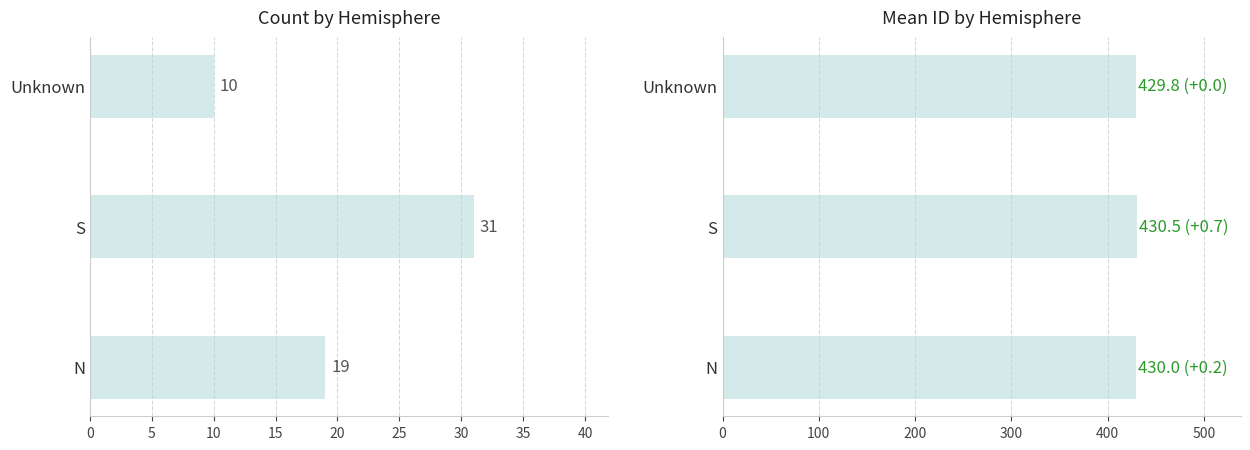

What is the approximate value of Count at Unknown?

10.0